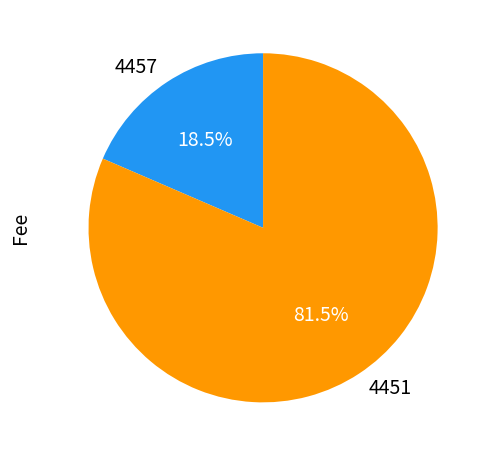

How many segments does this pie chart have?

2